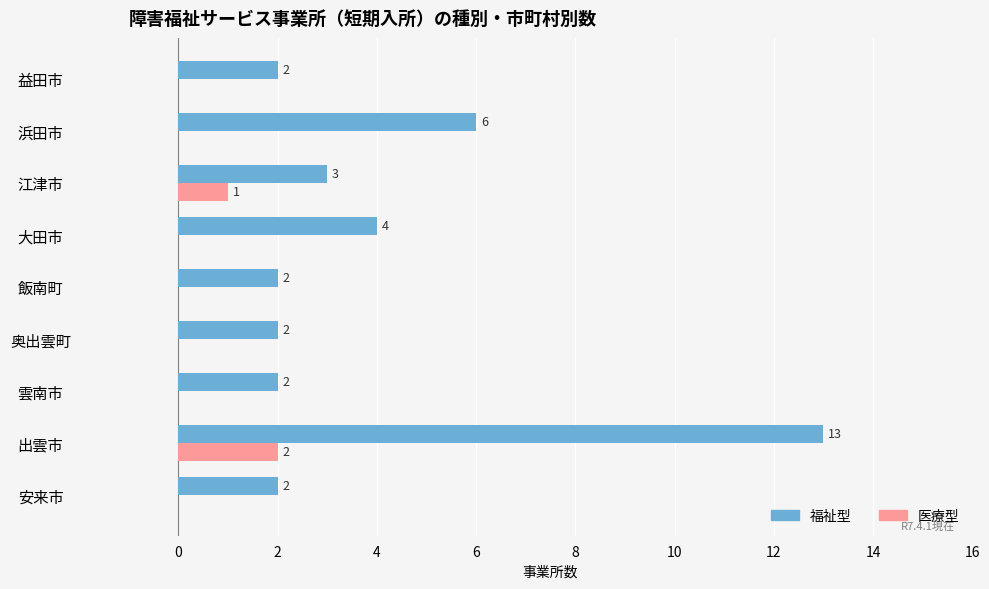

Where is 医療型 nearest to the value 1?

江津市